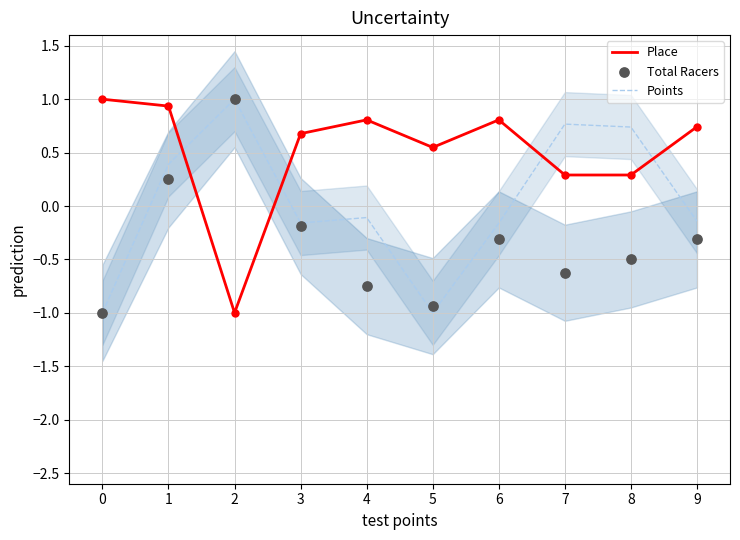

What is the total value across all series at 6?

0.3